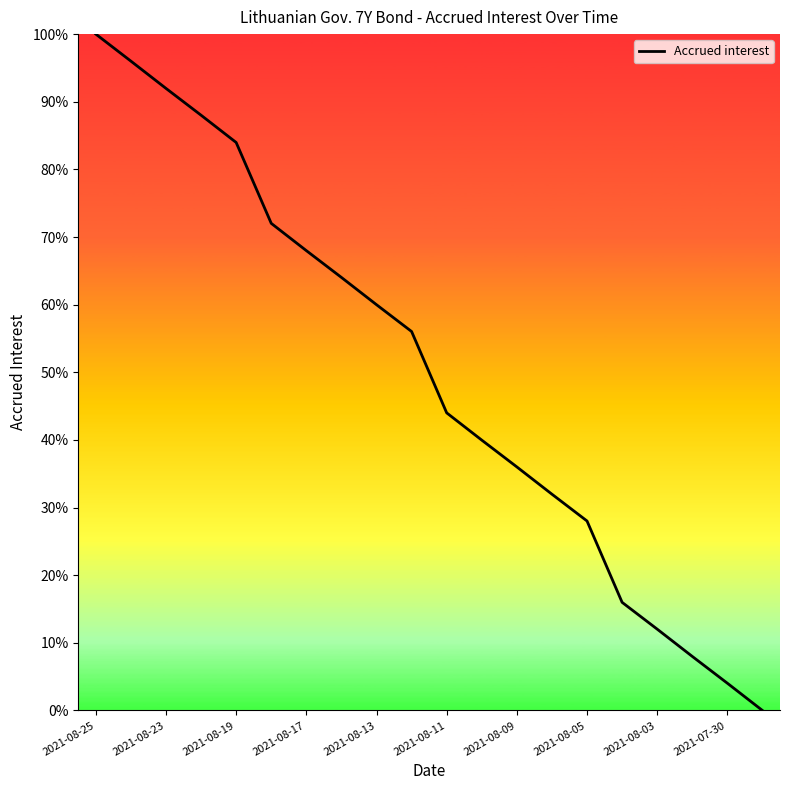

Is this an area chart (filled region under the line)?

No